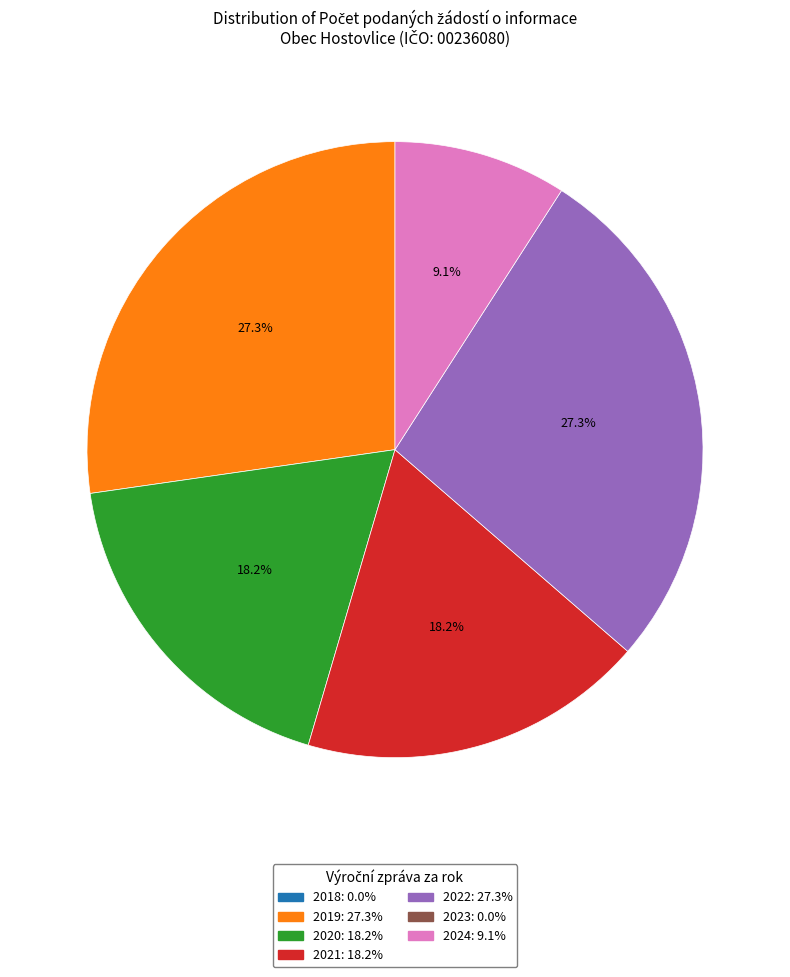

Count the number of slices in the pie.

5